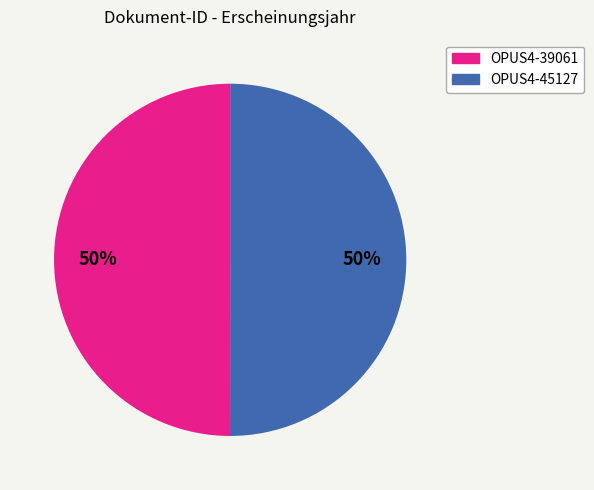

Is the sum of OPUS4-39061 and OPUS4-45127 greater than half?

Yes